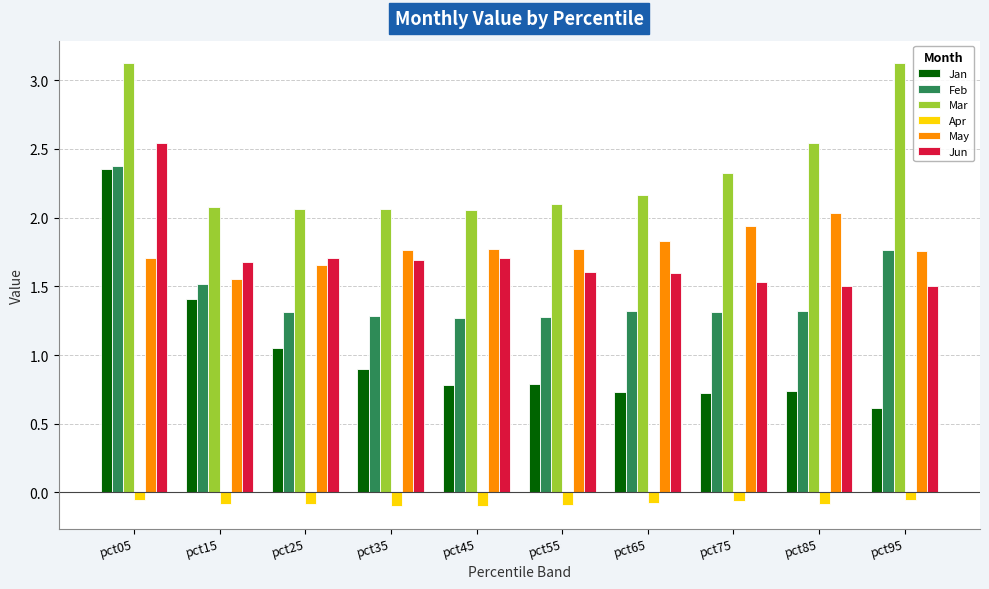

Which category has the highest value in the Jan series?

pct05